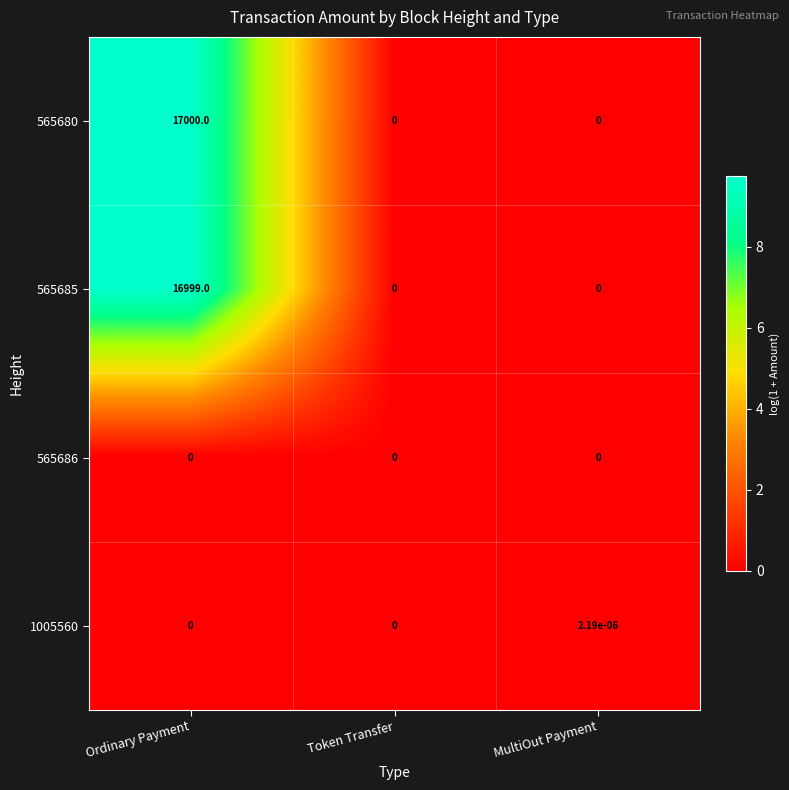

The 565685 series shows 0.0 at Token Transfer. True or false?

True